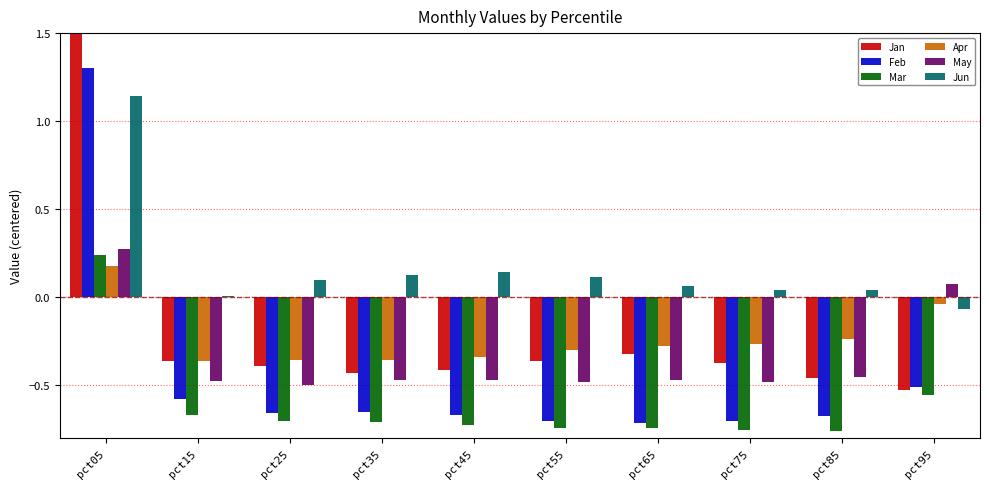

Count the Mar values in the range 0 to 1.

1